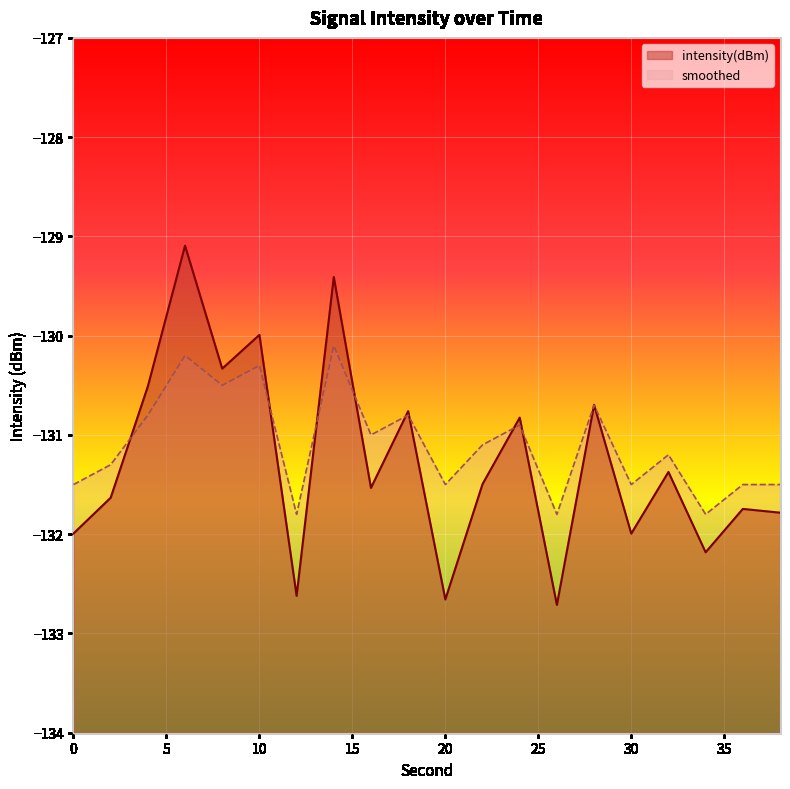

How many data points in smoothed are less than -131?

11